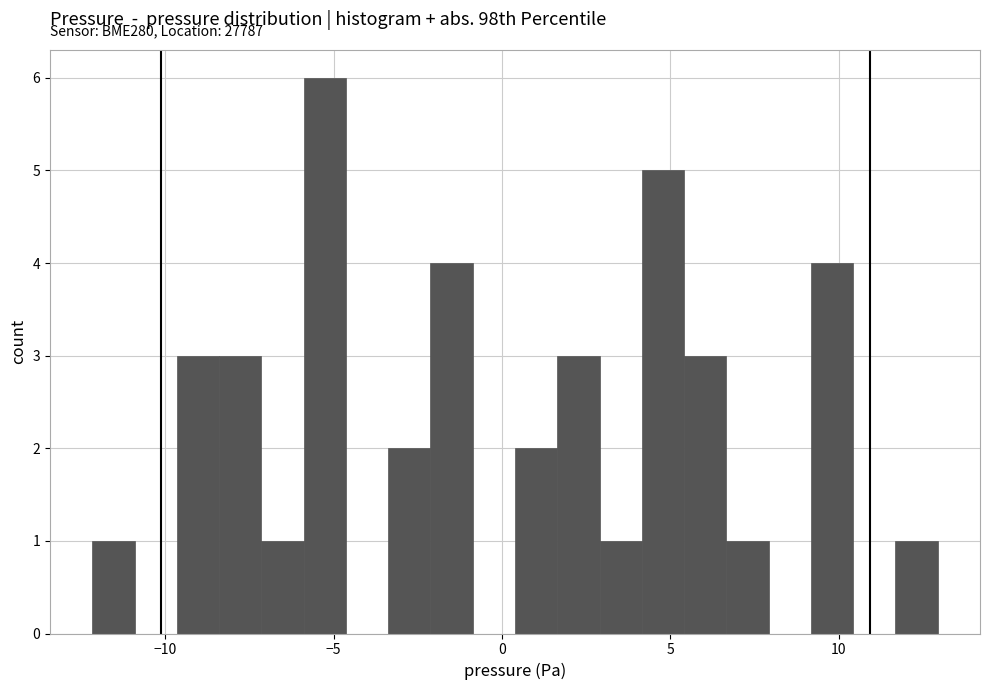

Read against the x-axis, roughly where is the centre of the tallest bar?

-5.5